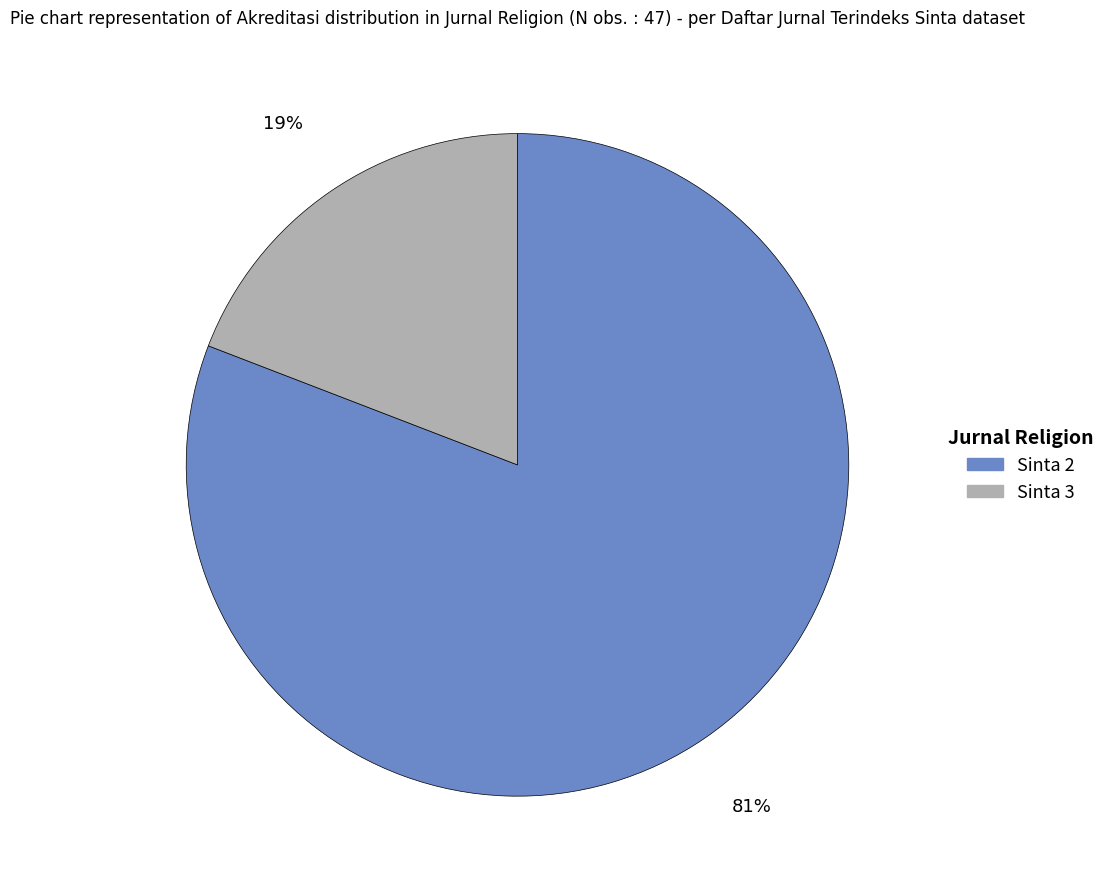

Is it true that Sinta 2 is 92% of the pie?

False